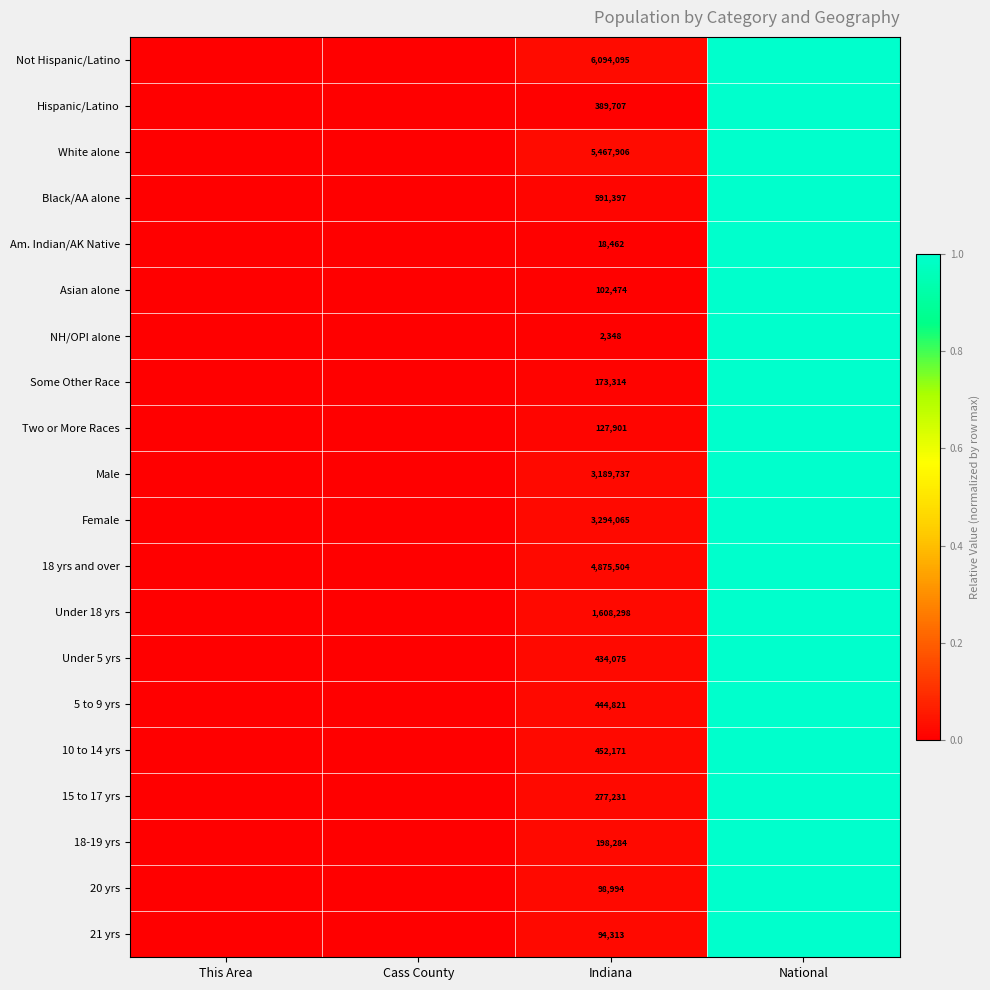

Is the value of Female at Indiana greater than the value of Asian alone at Indiana?

Yes